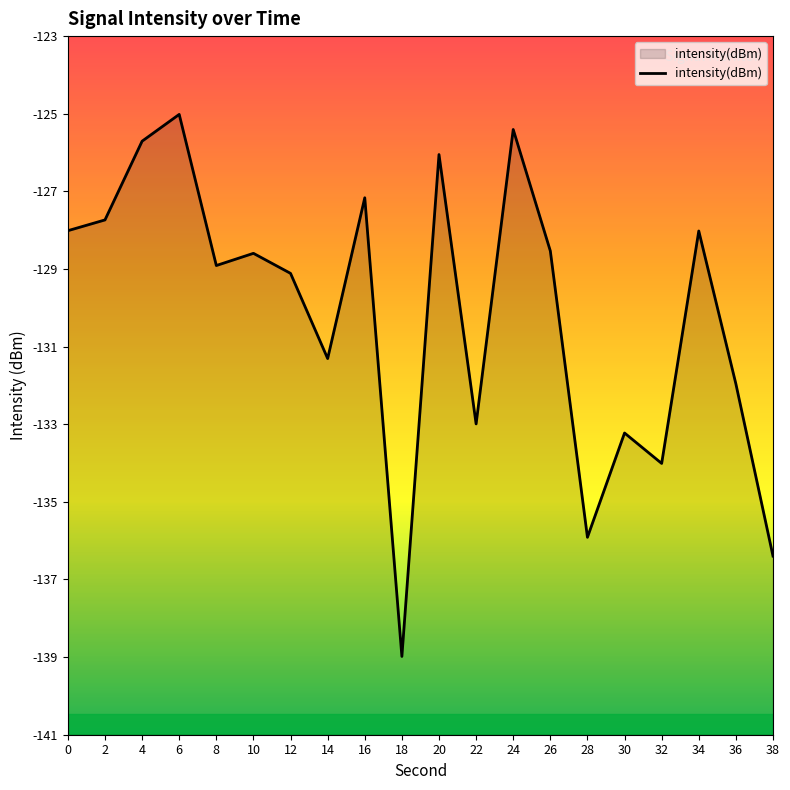

What is the value of the 9th point from the left?

-127.3